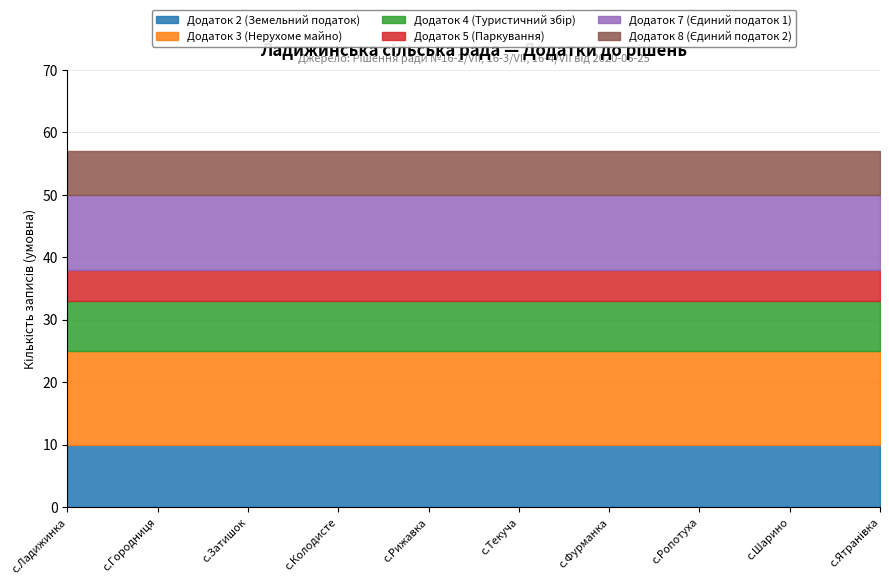

True or false: Додаток 8 (Єдиний податок 2) and Додаток 4 (Туристичний збір) cross at least once.

False